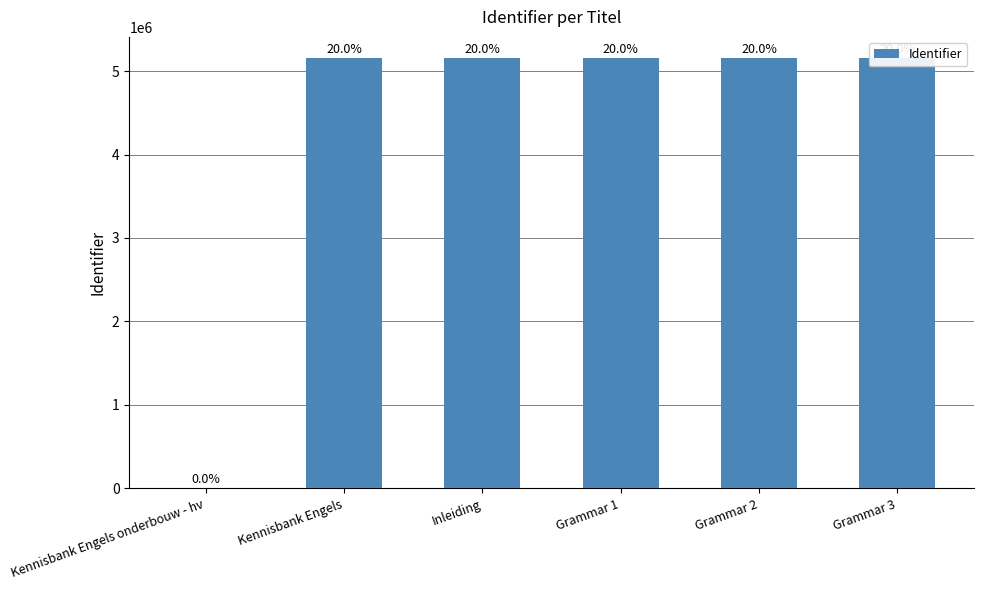

What is the difference between the maximum and minimum values?

5151332